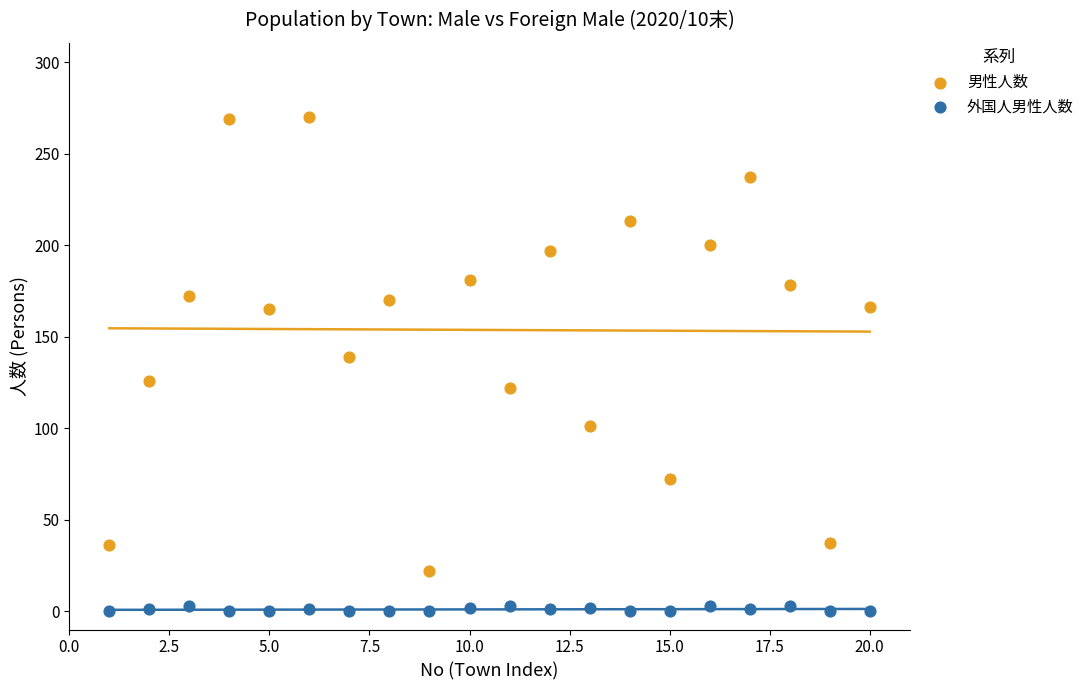

Which series contains the highest Y value?

男性人数